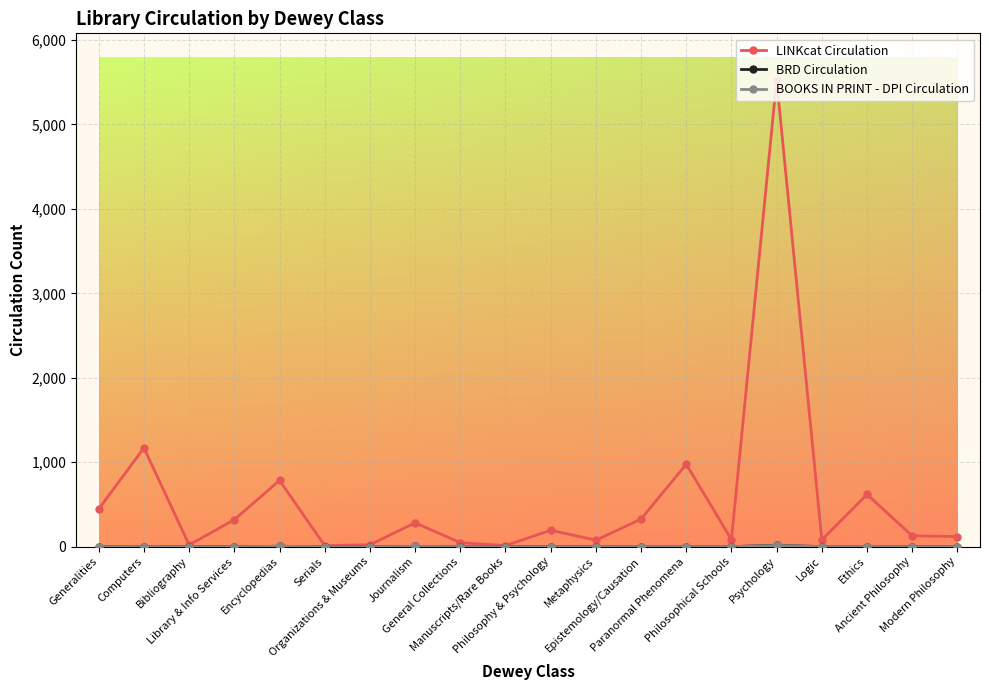

At how many categories does at least one series exceed 907?

3